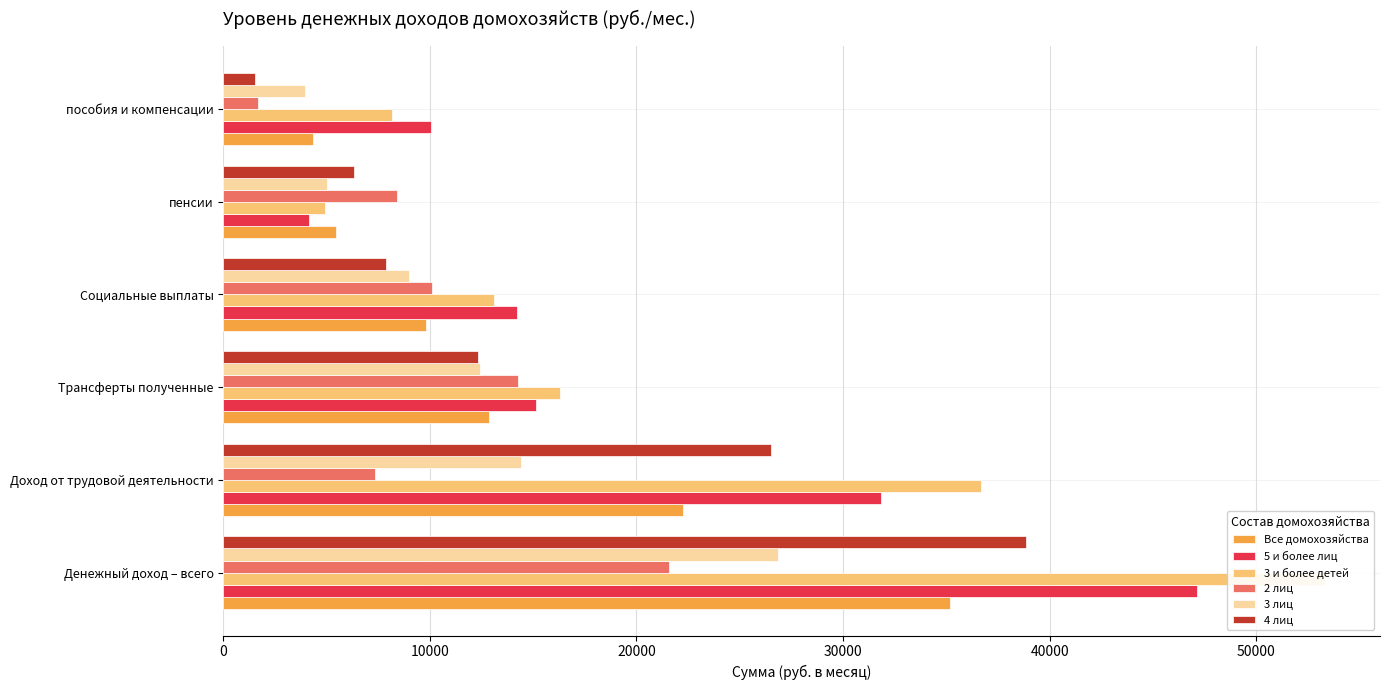

Between Трансферты полученные and пособия и компенсации, which series saw the biggest shift?

2 лиц